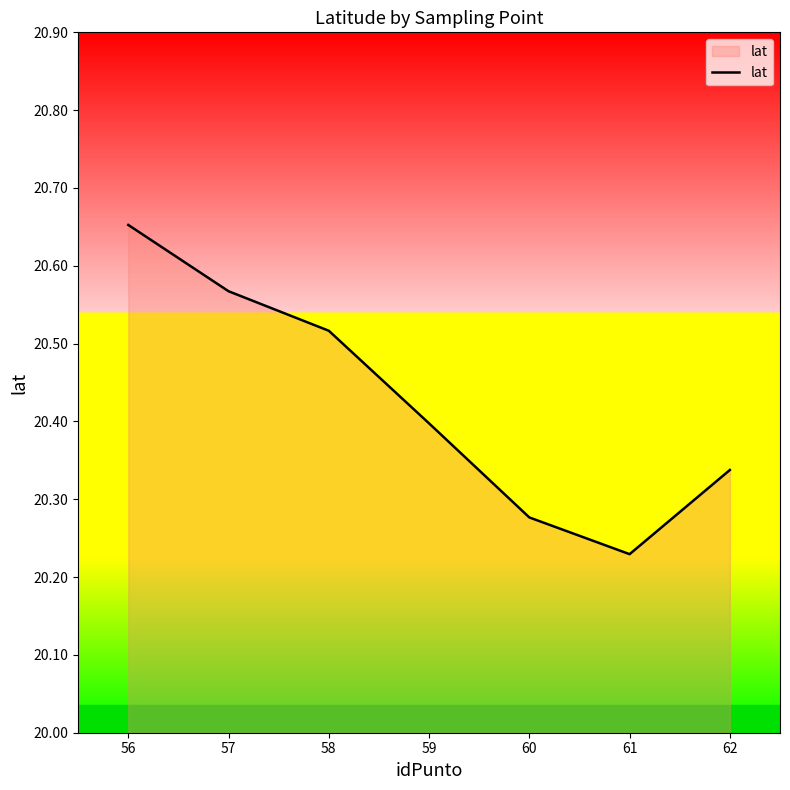

At which label is the value closest to 20?

61